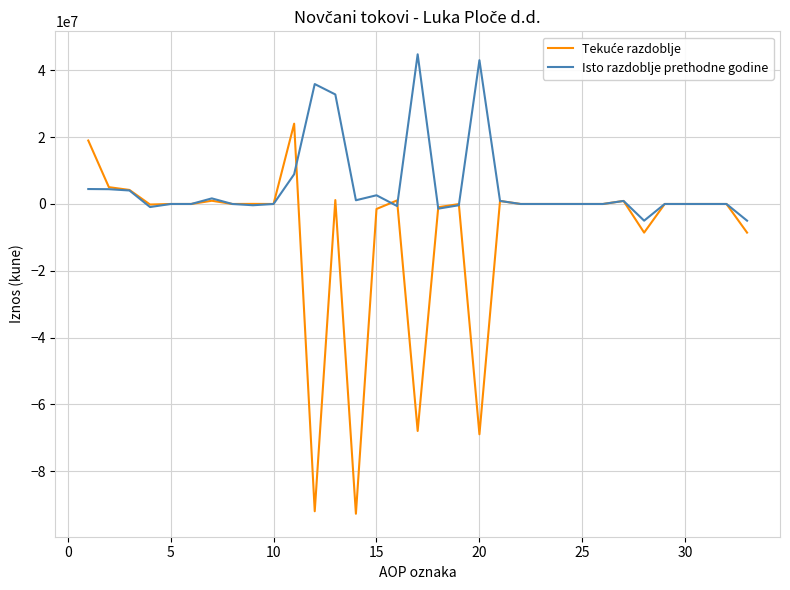

What is the smallest value displayed?

-92777917